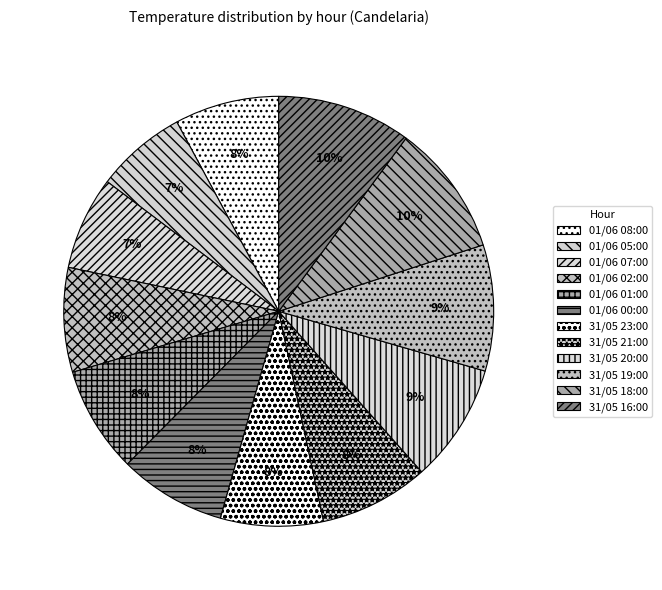

True or false: 31/05 20:00 accounts for 9% of the total.

True